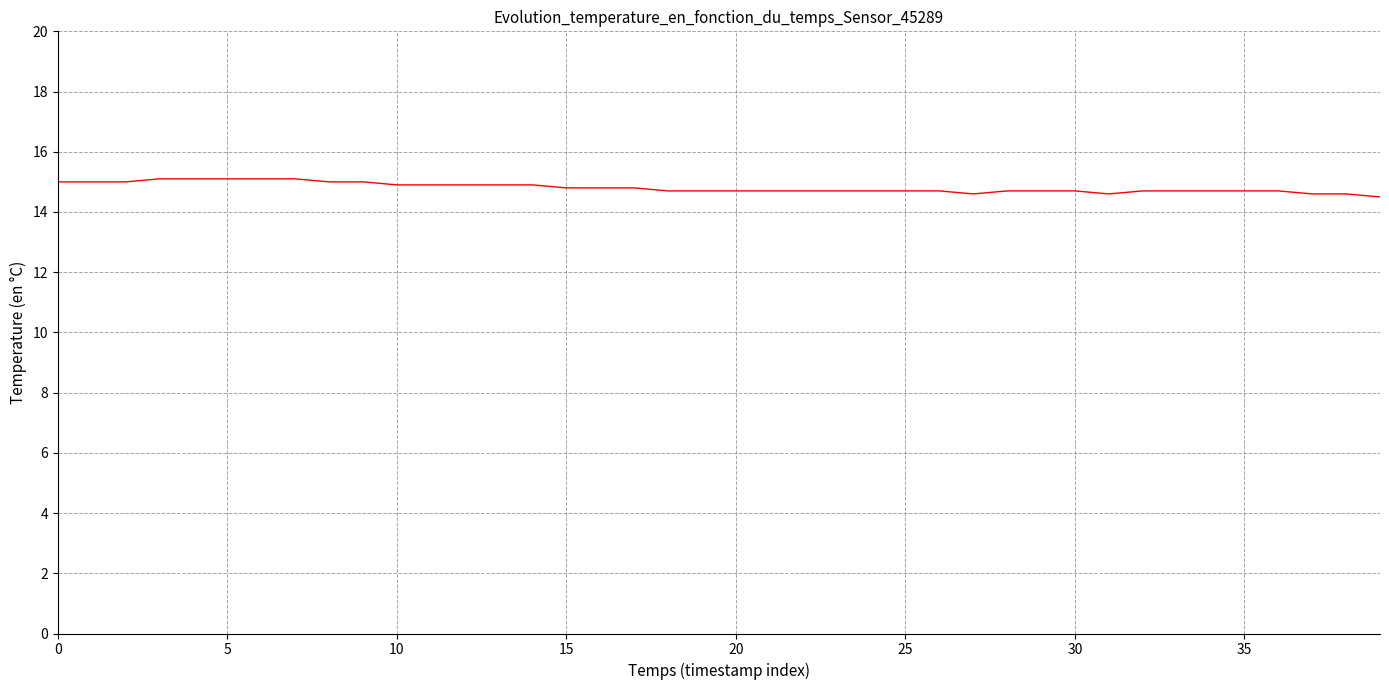

What is the difference between the maximum and second lowest values?

0.5